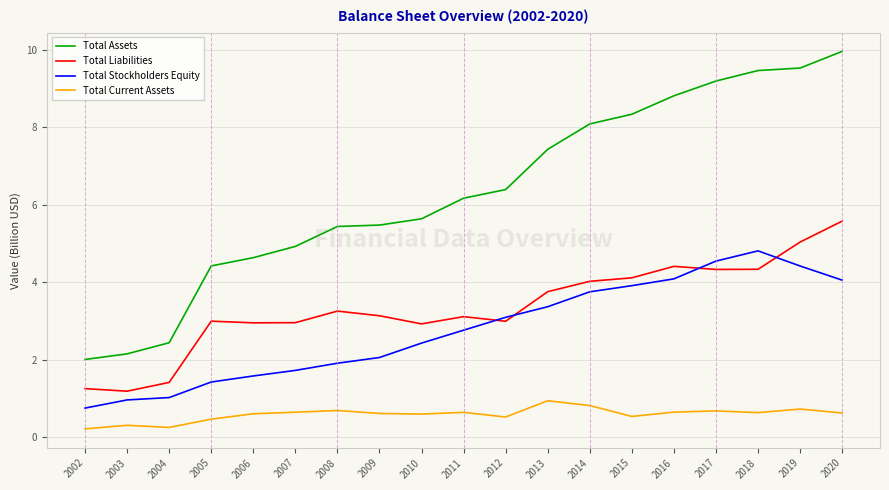

Which series has the largest total across all categories?

Total Assets